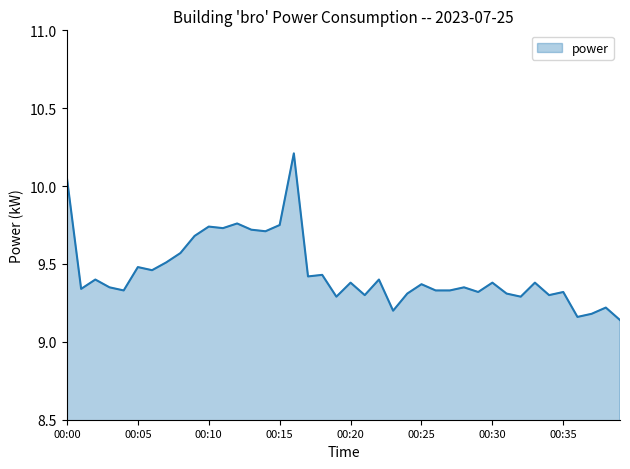

What is the difference between the maximum and minimum values?

1.1